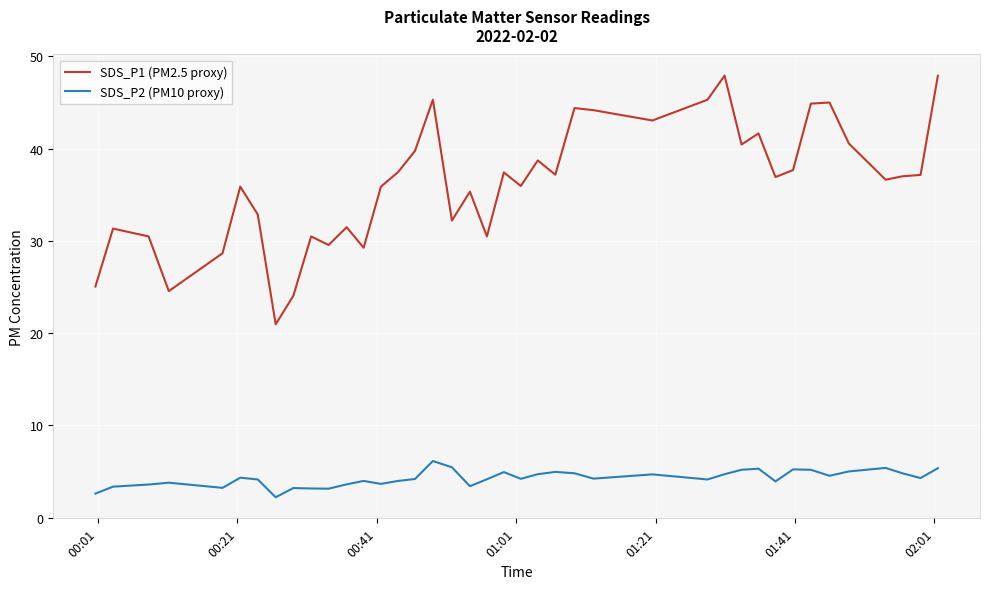

What is the maximum value for SDS_P2 (PM10 proxy)?

6.1